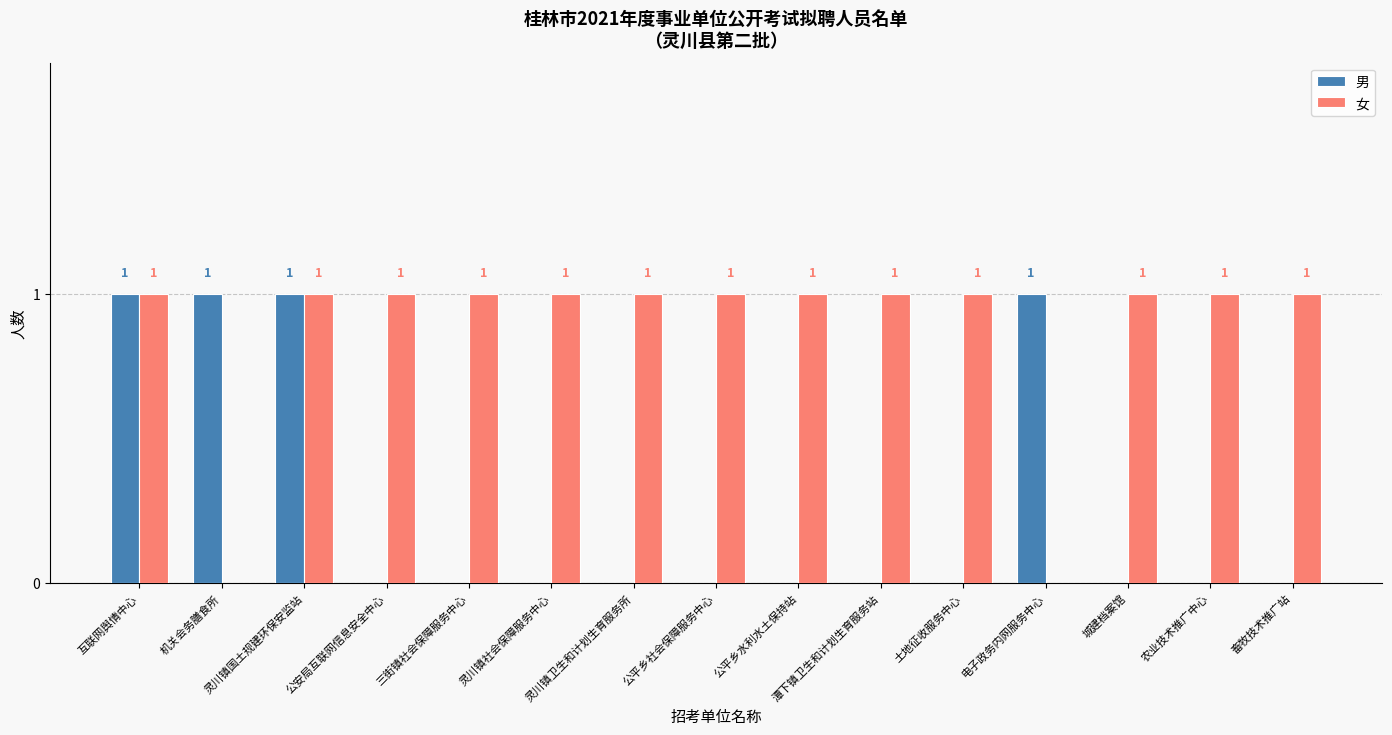

How many data points does each series have?

15